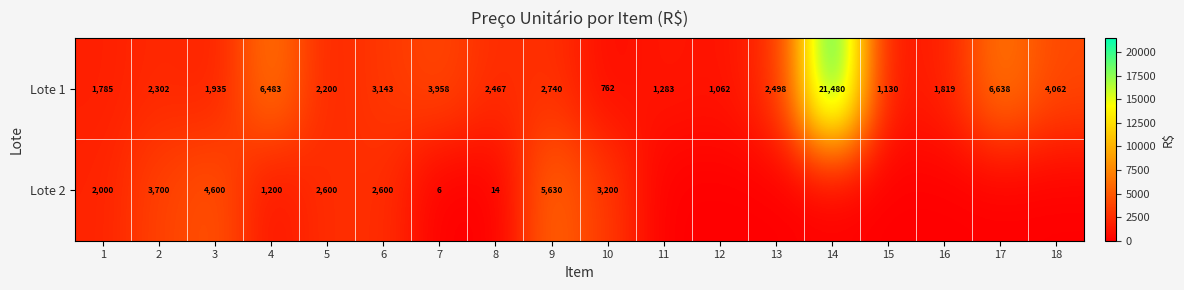

Is it true that Lote 1 equals 3243 at 3?

False